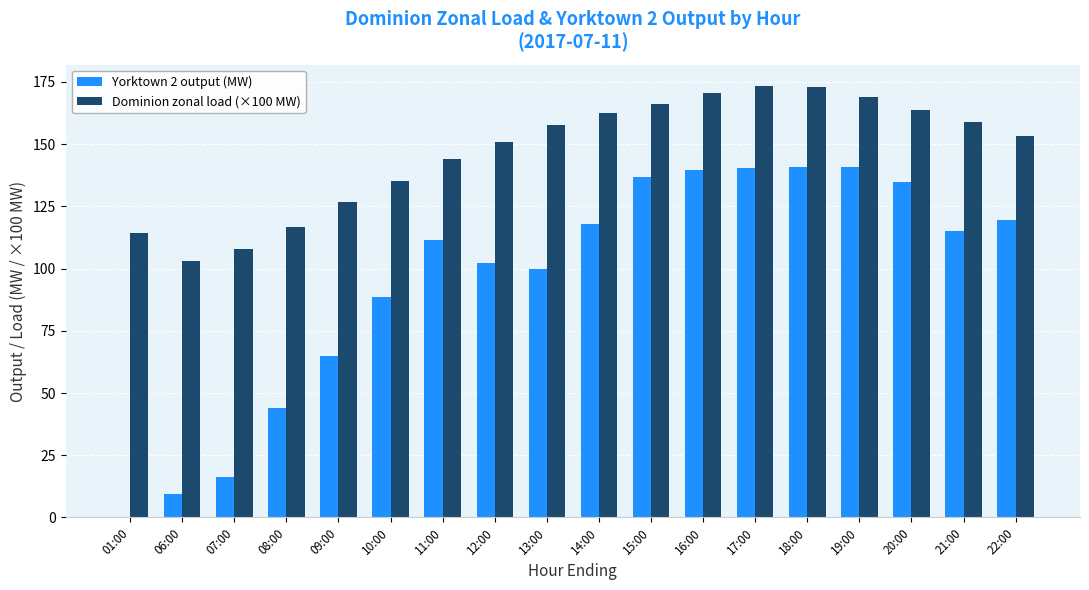

Is it true that Dominion zonal load (×100 MW) equals 281.1 at 16:00?

False